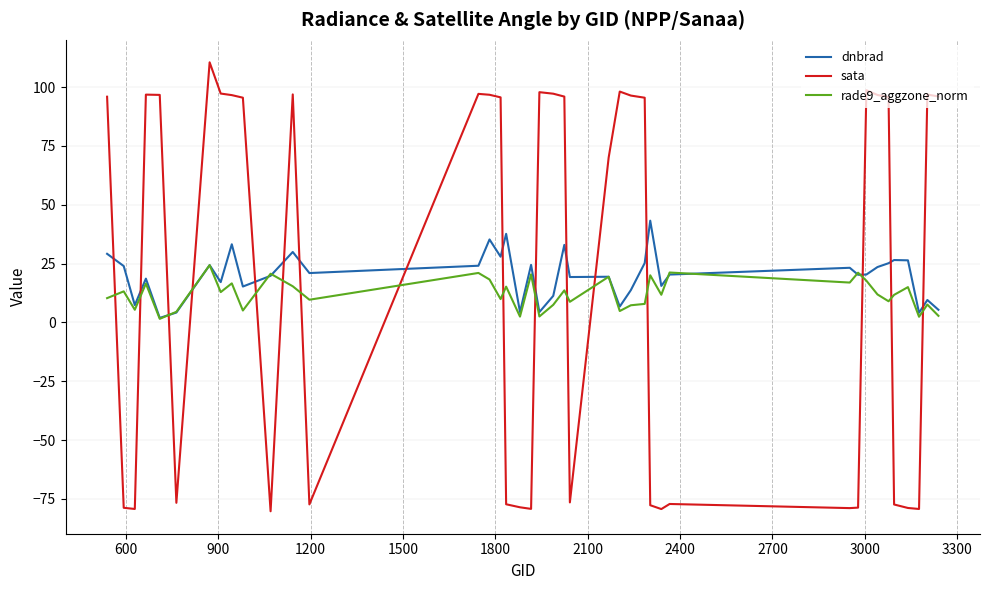

What is the maximum value shown in the chart?

110.5